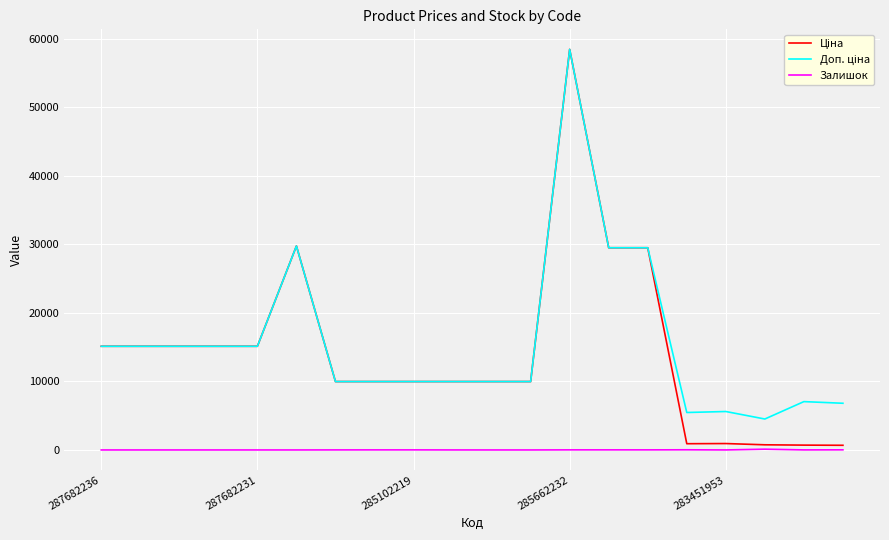

What is the greatest value displayed?

58426.5